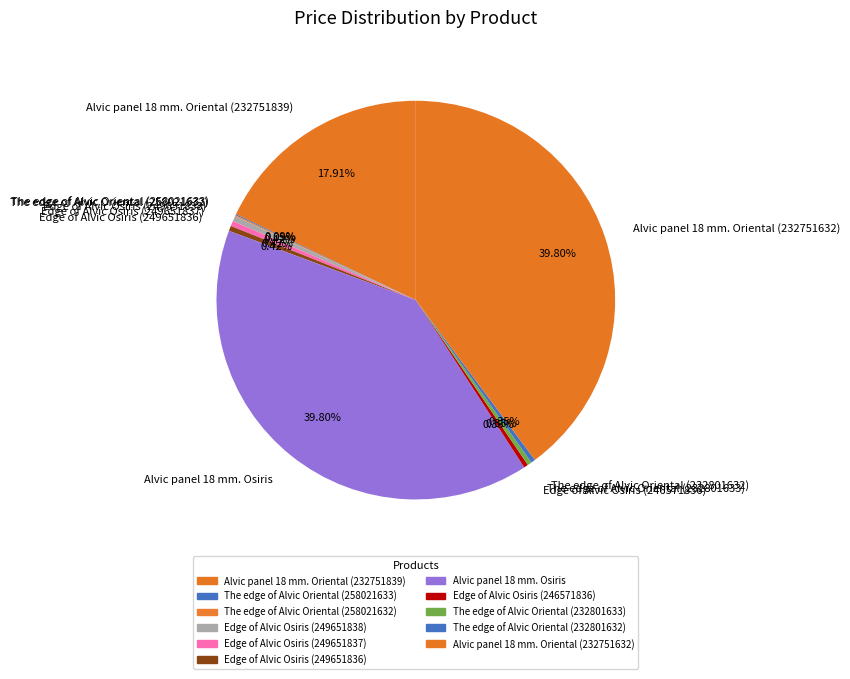

Is the sum of The edge of Alvic Oriental (232801633) and Edge of Alvic Osiris (249651836) greater than half?

No